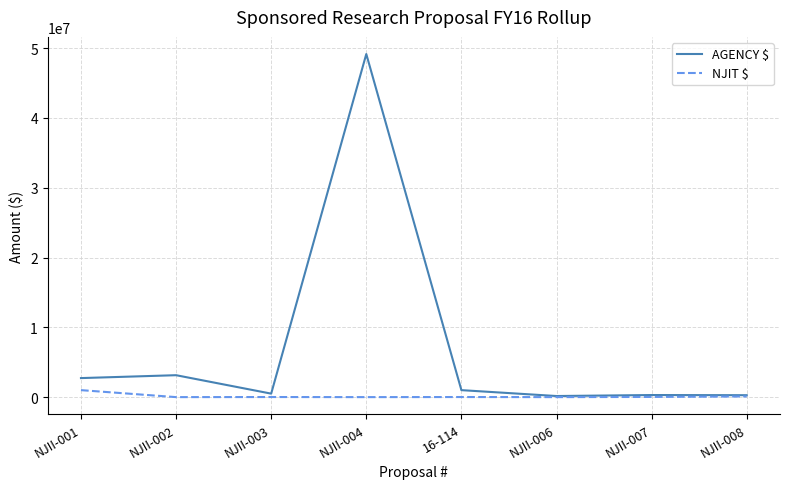

What is the average value of the AGENCY $ series?

7157478